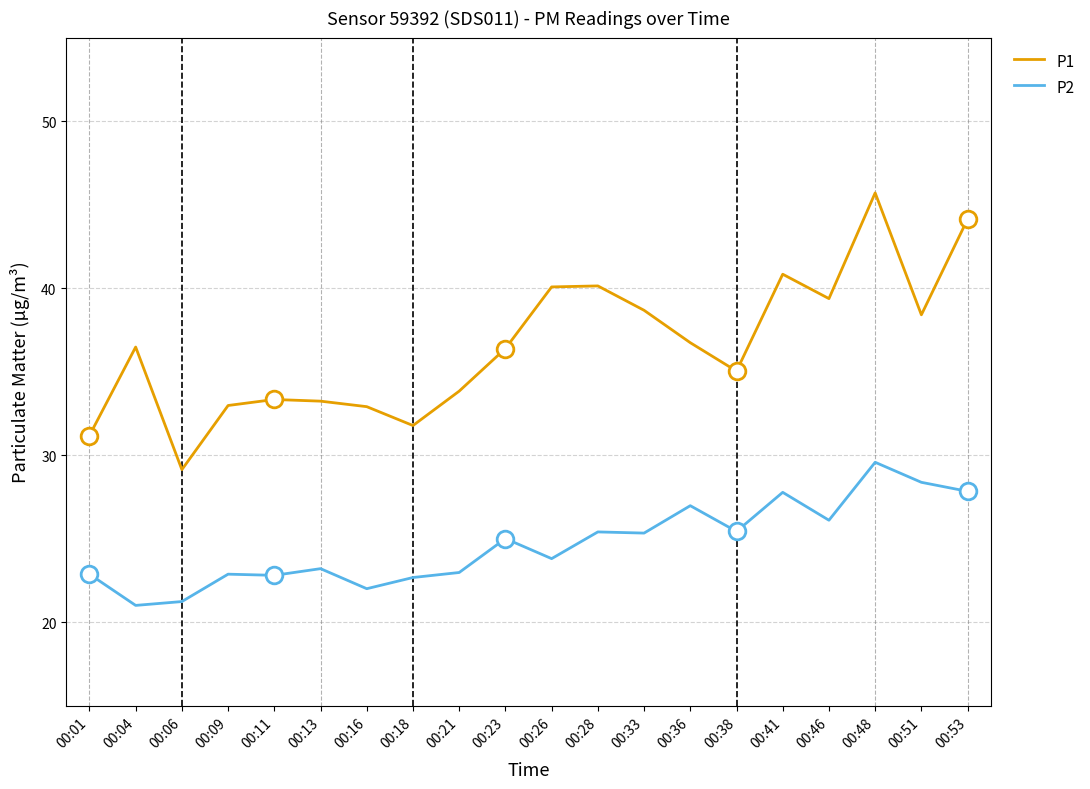

At how many categories does at least one series exceed 34?

12